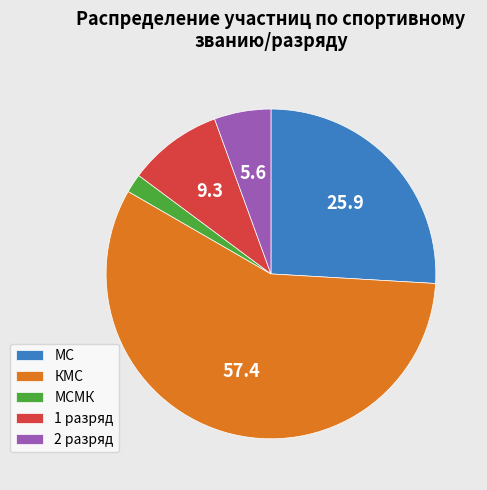

Which category accounts for the majority?

КМС